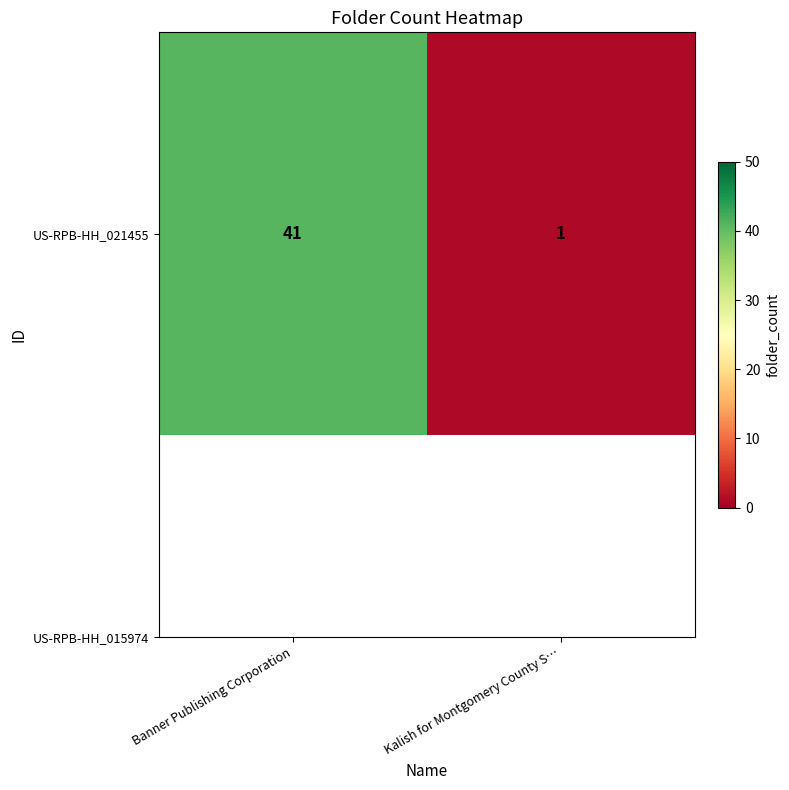

What is the smallest value displayed?

1